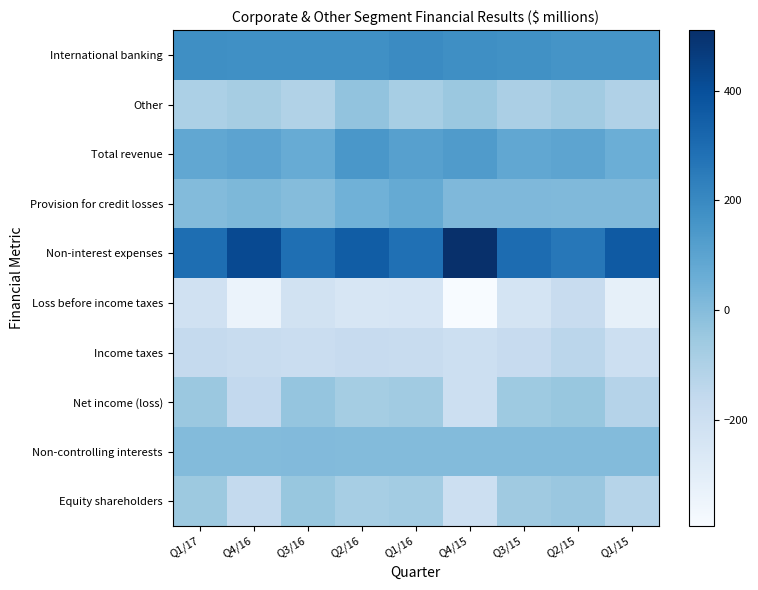

At Q3/16, list the series in order from largest to smallest.

Non-interest expenses, International banking, Total revenue, Non-controlling interests, Provision for credit losses, Net income (loss), Equity shareholders, Other, Income taxes, Loss before income taxes